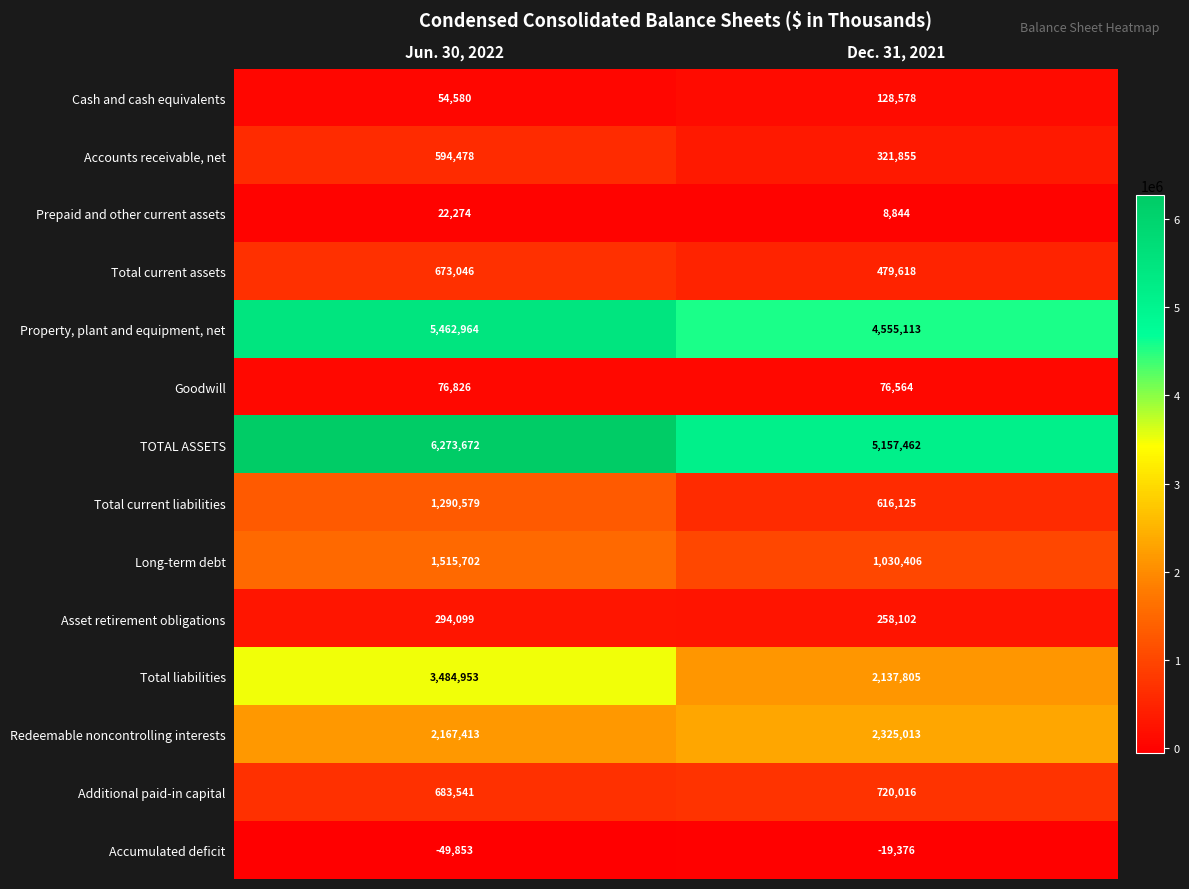

At how many categories does at least one series exceed 1306563?

2